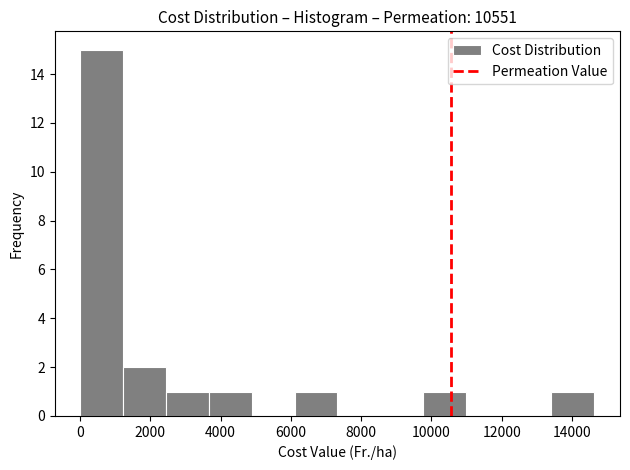

Over which range of the x-axis is the bar tallest?

0 to 1200